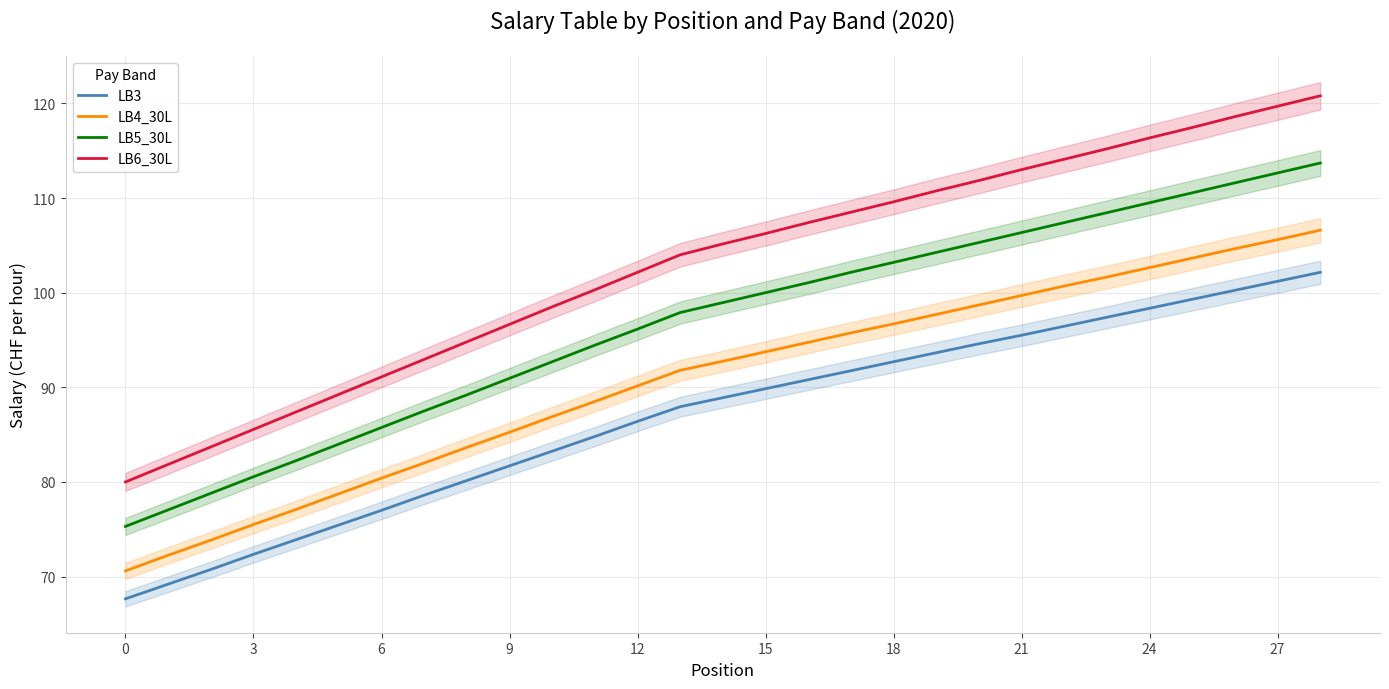

At which category does the chart reach its peak across all series?

28